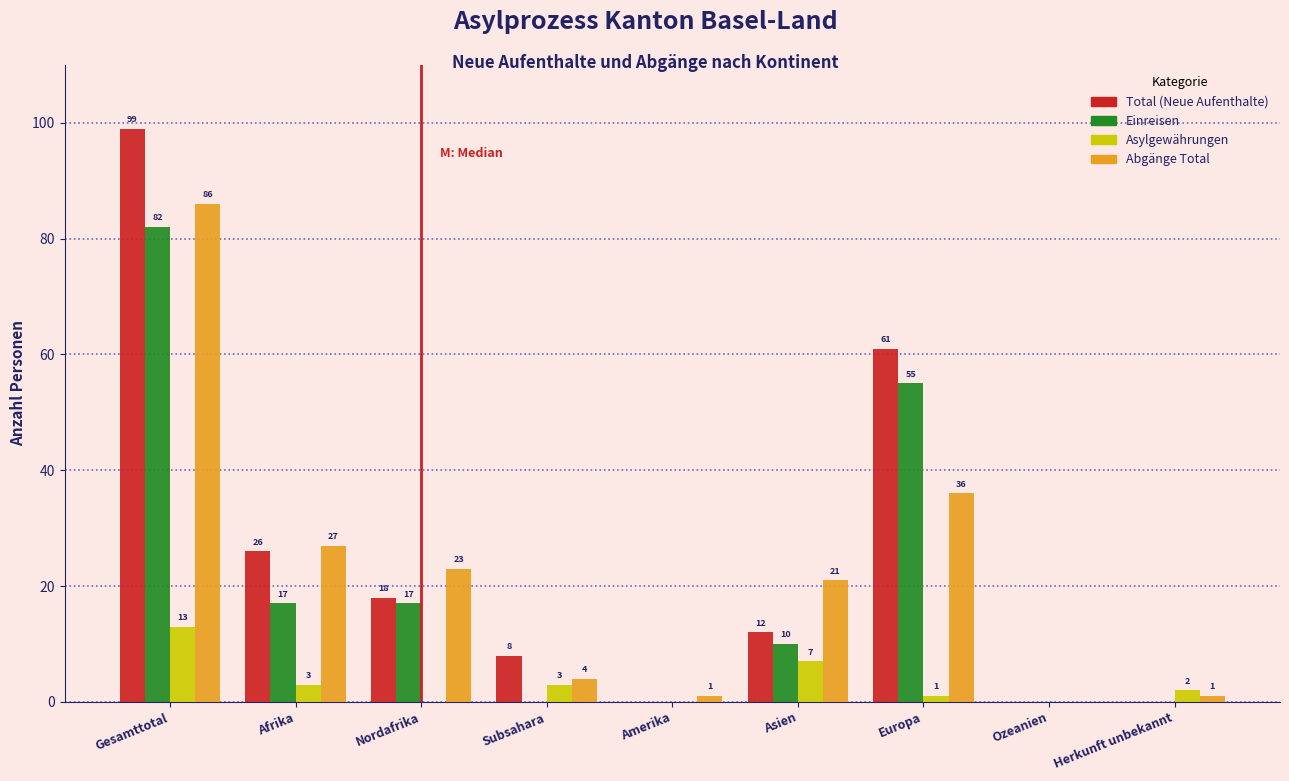

Reading right to left, list all the values displayed in this chart.

Total (Neue Aufenthalte): Herkunft unbekannt=0	Ozeanien=0	Europa=61	Asien=12	Amerika=0	Subsahara=8	Nordafrika=18	Afrika=26	Gesamttotal=99
Einreisen: Herkunft unbekannt=0	Ozeanien=0	Europa=55	Asien=10	Amerika=0	Subsahara=0	Nordafrika=17	Afrika=17	Gesamttotal=82
Asylgewährungen: Herkunft unbekannt=2	Ozeanien=0	Europa=1	Asien=7	Amerika=0	Subsahara=3	Nordafrika=0	Afrika=3	Gesamttotal=13
Abgänge Total: Herkunft unbekannt=1	Ozeanien=0	Europa=36	Asien=21	Amerika=1	Subsahara=4	Nordafrika=23	Afrika=27	Gesamttotal=86